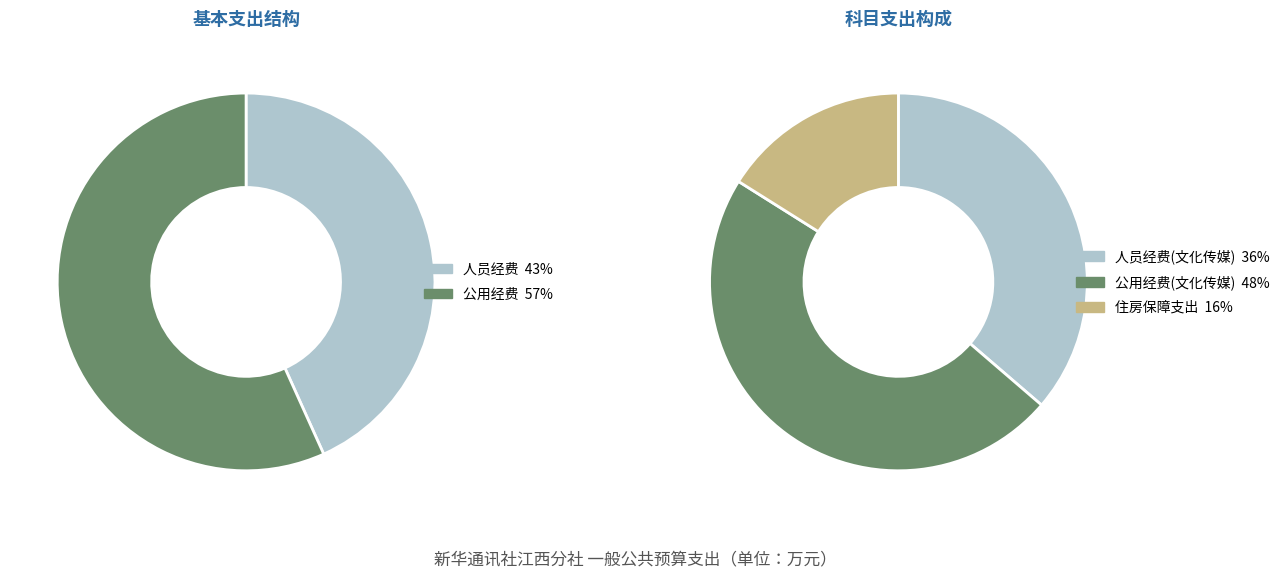

At 文化旅游体育与传媒支出, list the series in order from largest to smallest.

公用经费, 人员经费